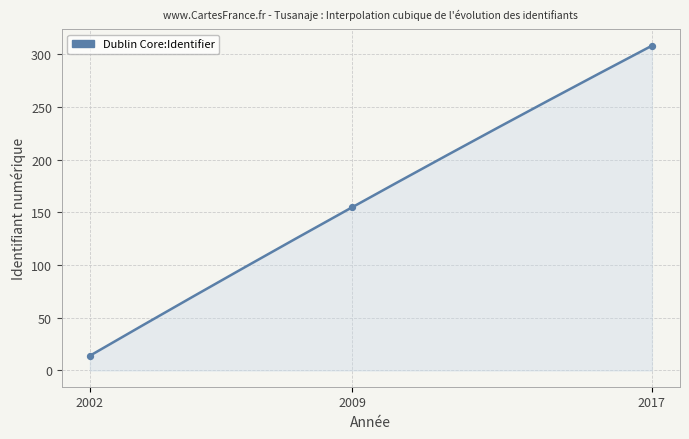

Between 2009 and 2009, which is larger?

2009